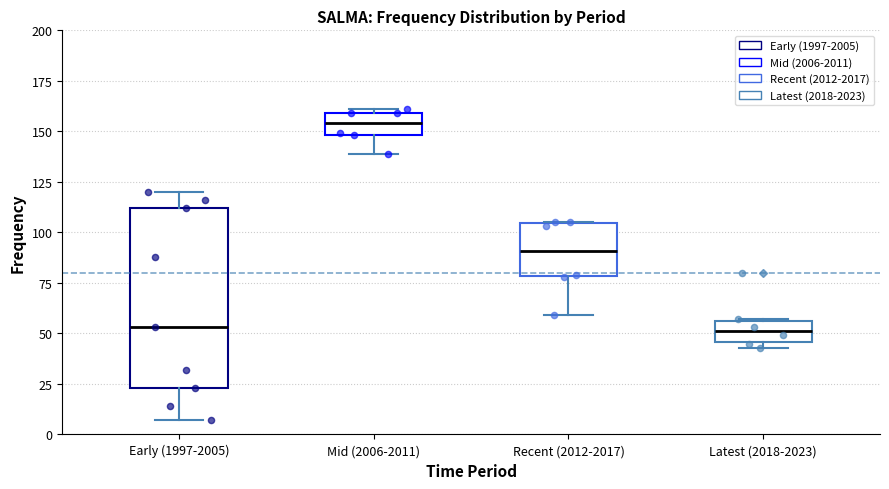

Which box has the highest median line?

Mid (2006-2011)